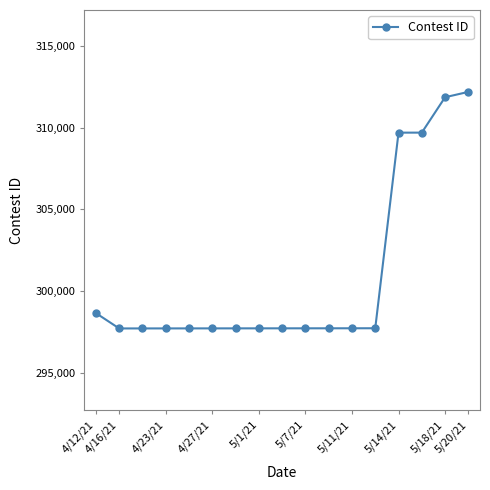

What is the value of the 6th point from the left?

297736